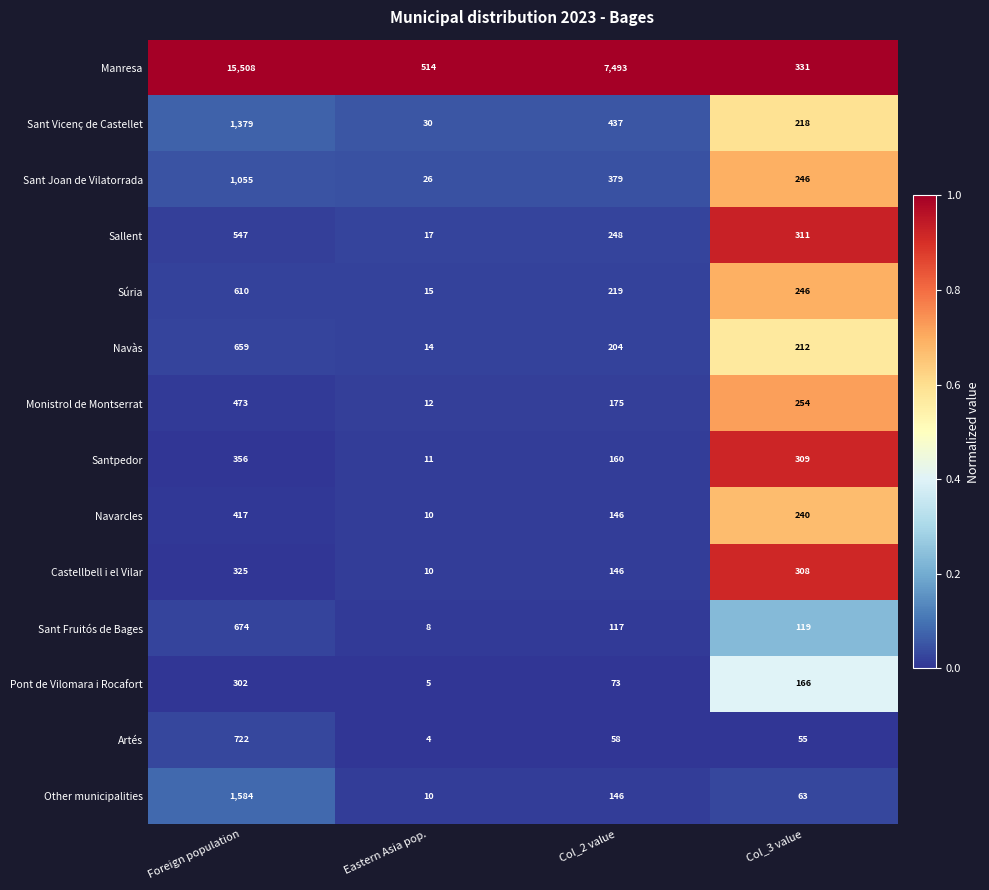

How many distinct data groups are displayed?

14